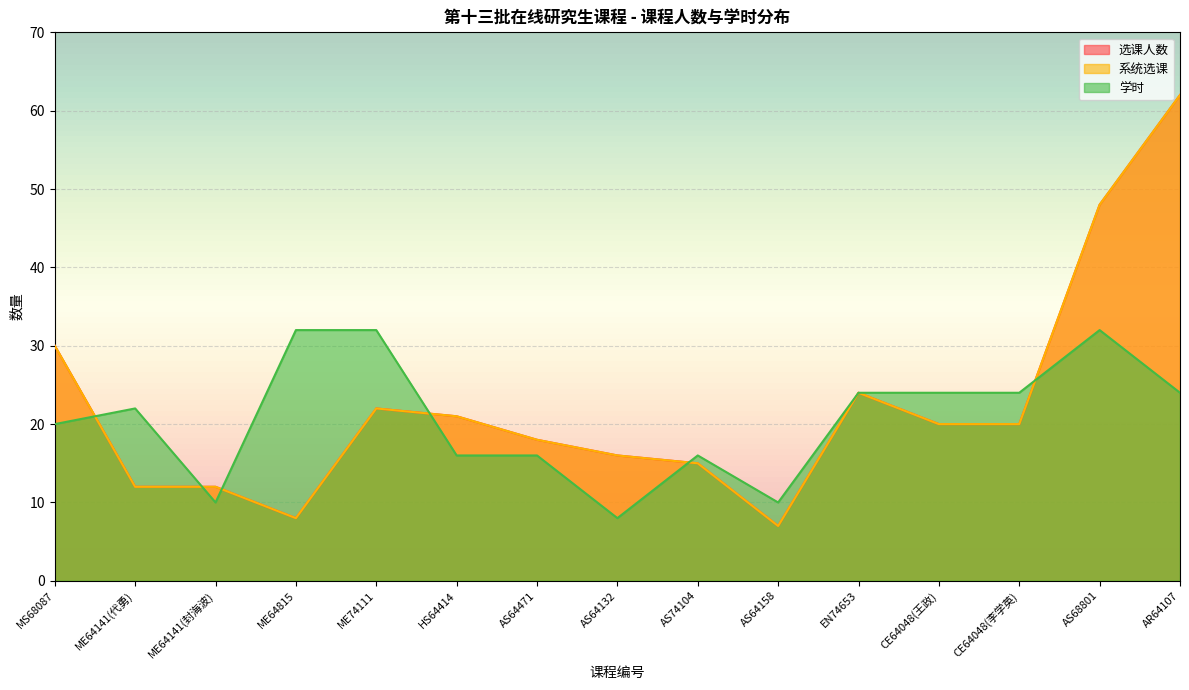

Does the chart display data point markers on the line(s)?

No